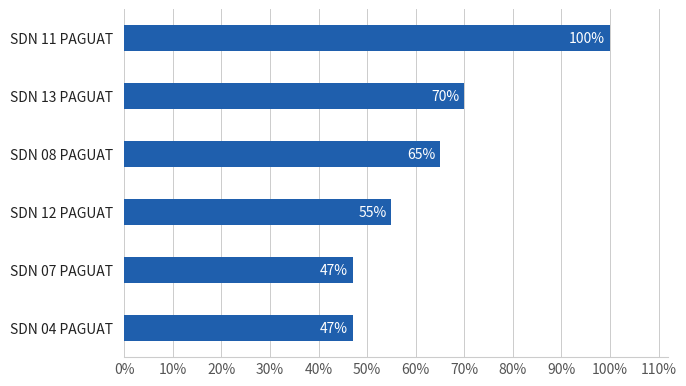

Reading bottom to top, what are all the values shown in this chart?

47	47	55	65	70	100